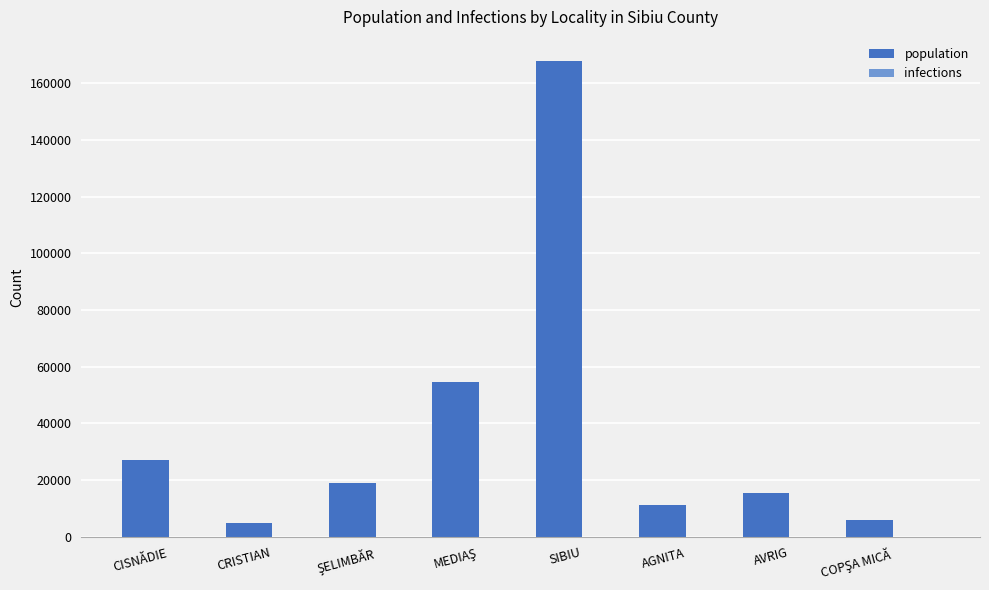

What is the maximum value shown in the chart?

168031